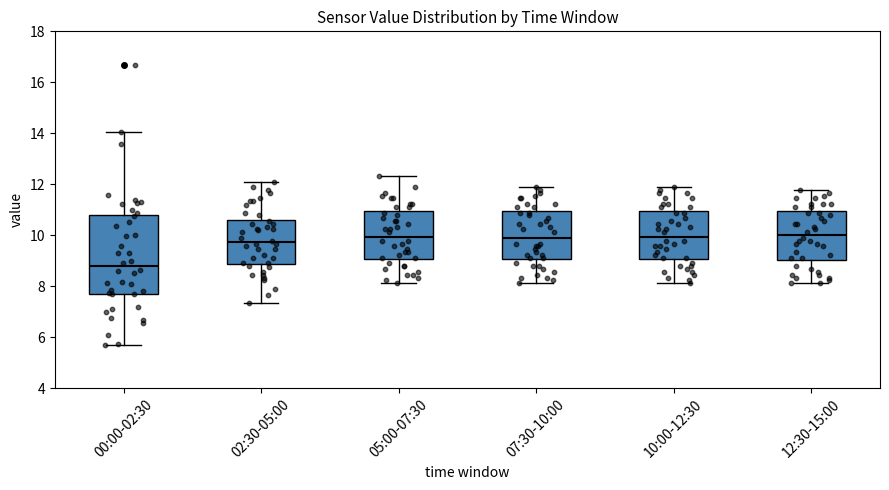

Comparing the boxes themselves (not the whiskers), which one is the tallest?

00:00-02:30